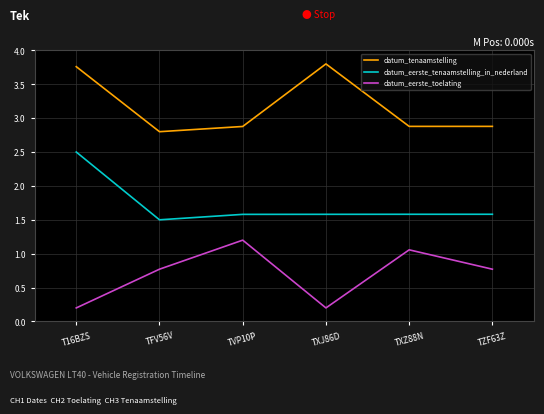

At how many categories does at least one series exceed 2?

6